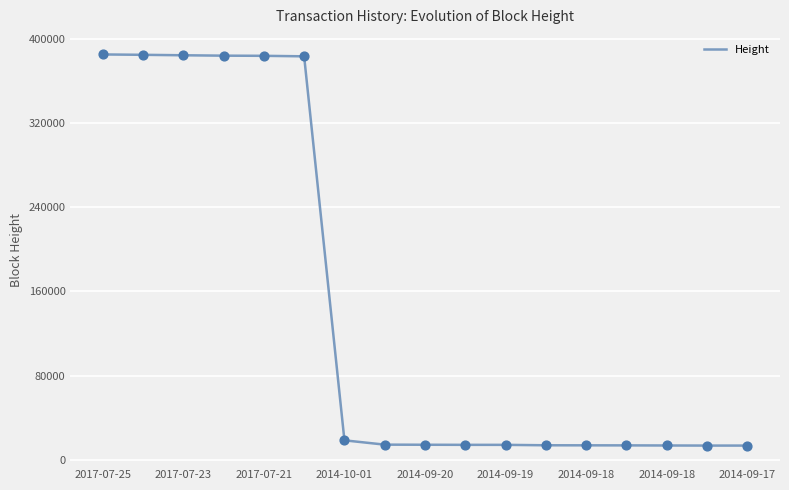

What is the minimum value shown in the chart?

13408